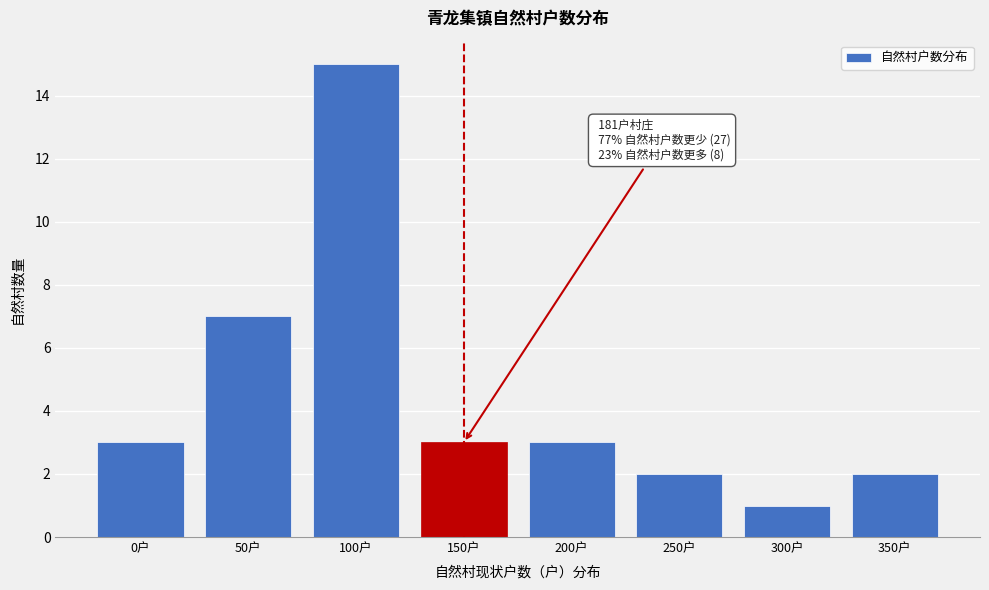

Reading left to right, extract all data points from this chart.

3	7	15	3	3	2	1	2